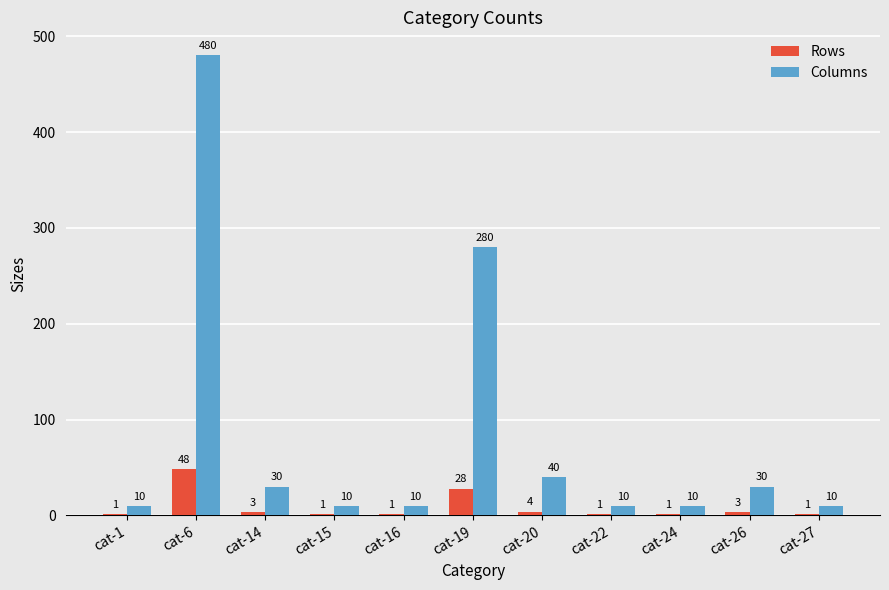

Which series changed the most between cat-14 and cat-15?

Columns